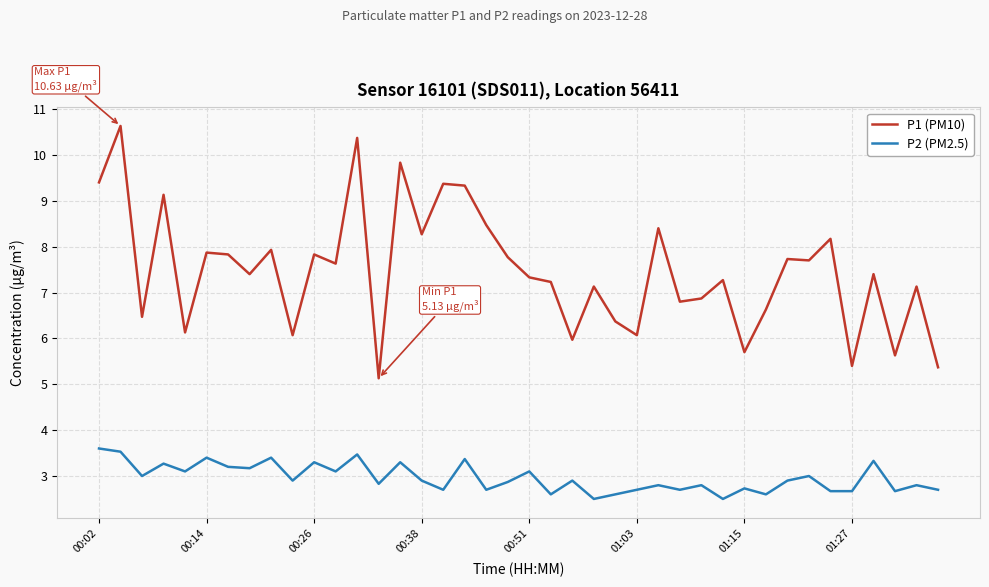

Which series has the largest total across all categories?

P1 (PM10)